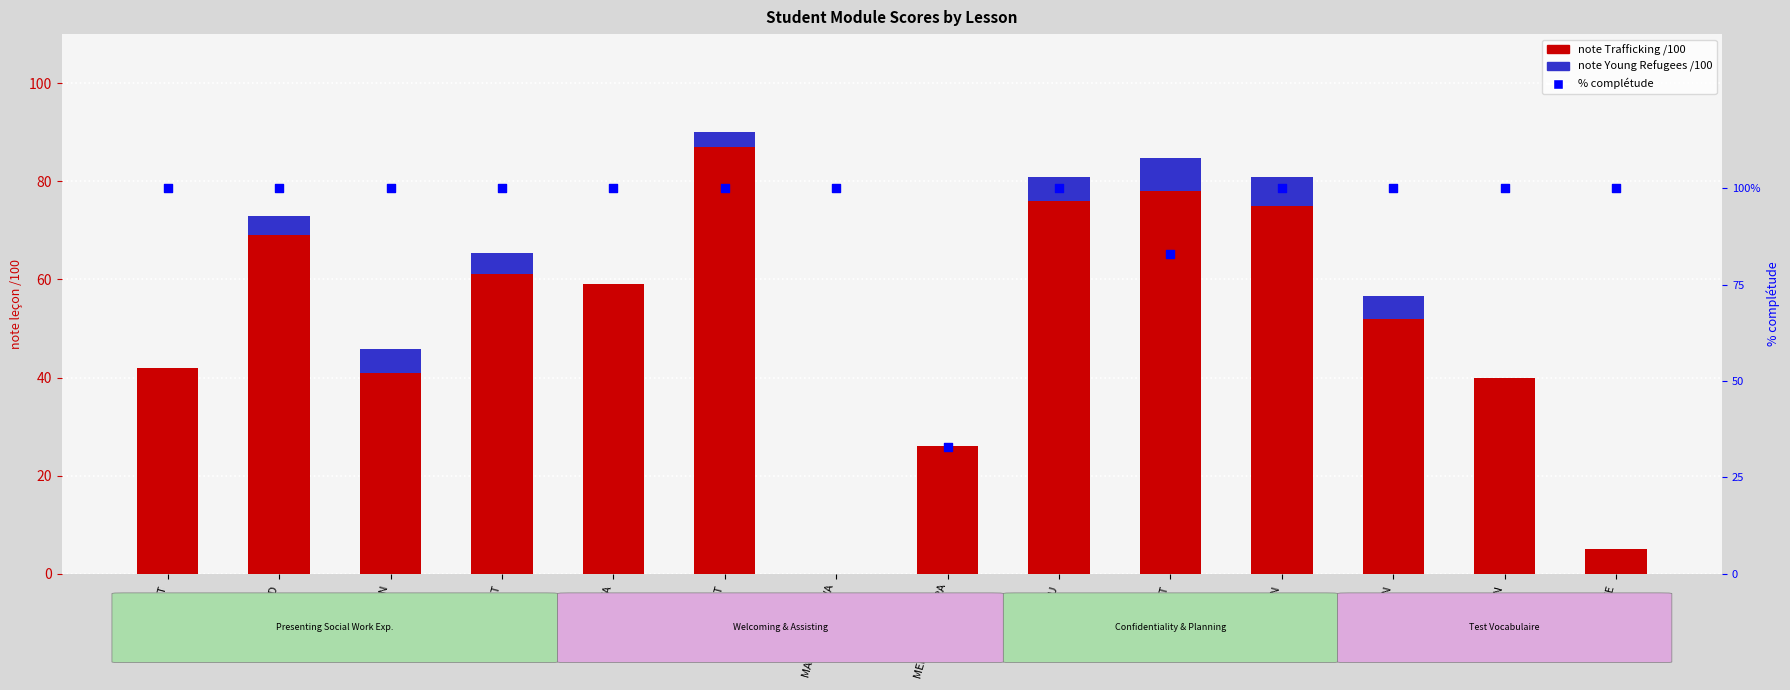

What is the total value across all series at BOUARD?

172.9